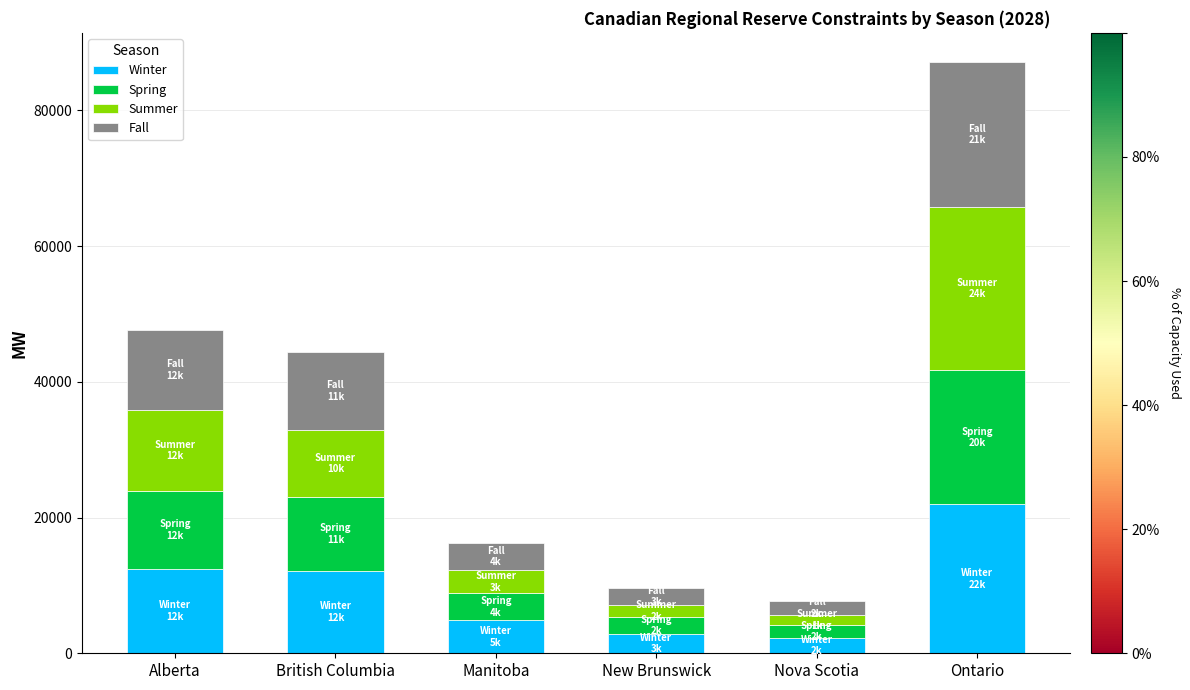

Which category has the highest value in the Winter series?

Ontario